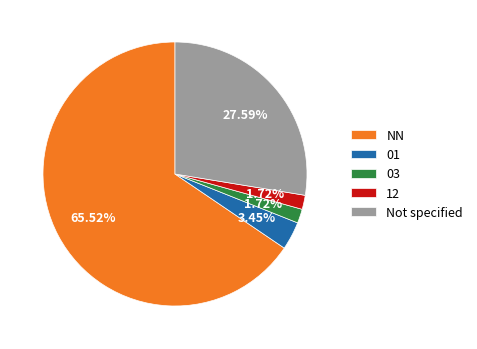

Which category has the biggest portion of the pie?

NN